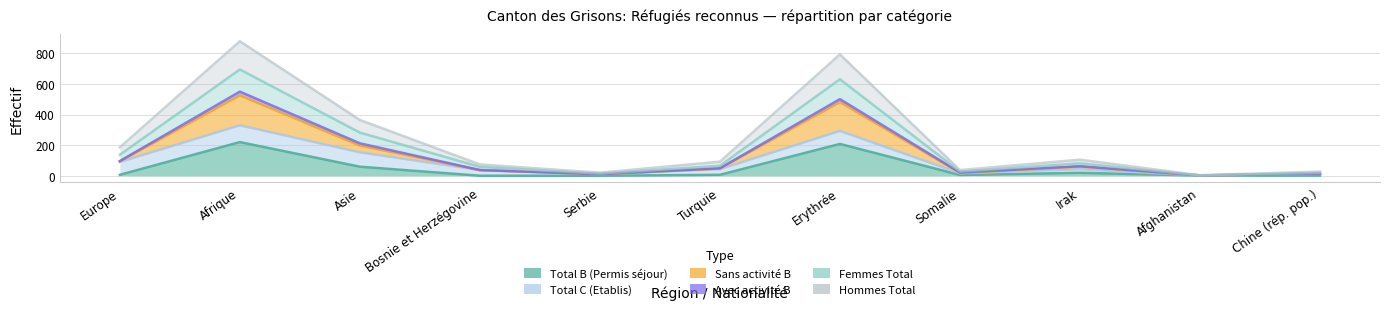

Which has a higher value, Chine (rép. pop.) or Afrique?

Afrique